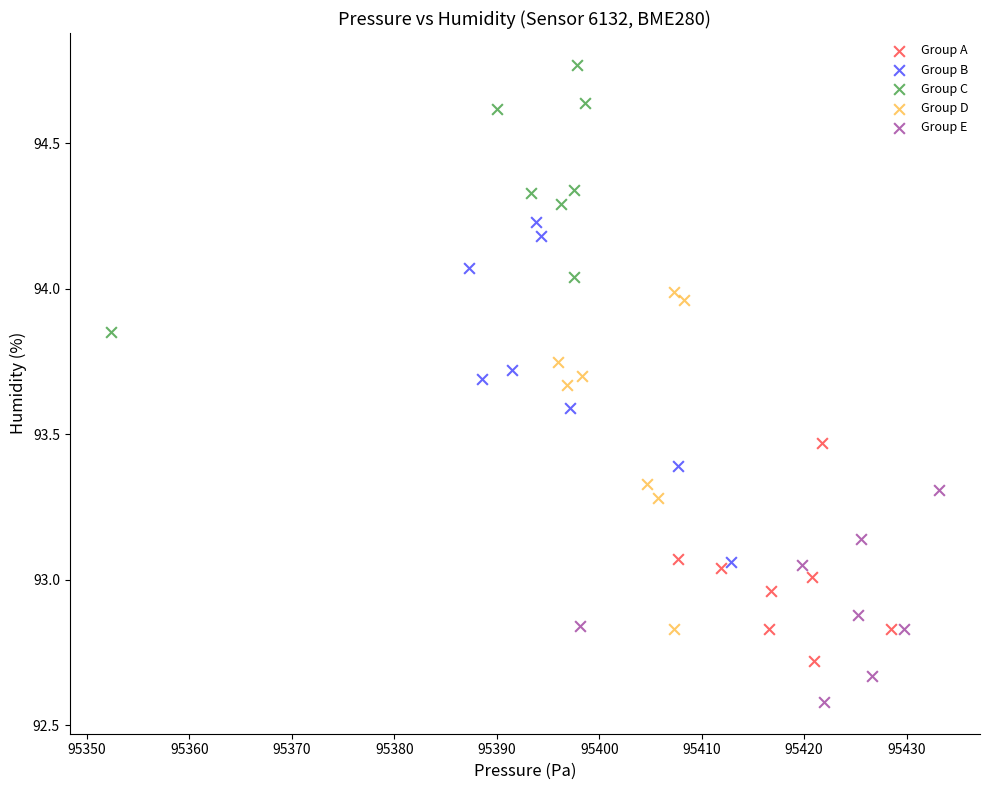

What are all the series names shown in the legend?

Group A, Group B, Group C, Group D, Group E